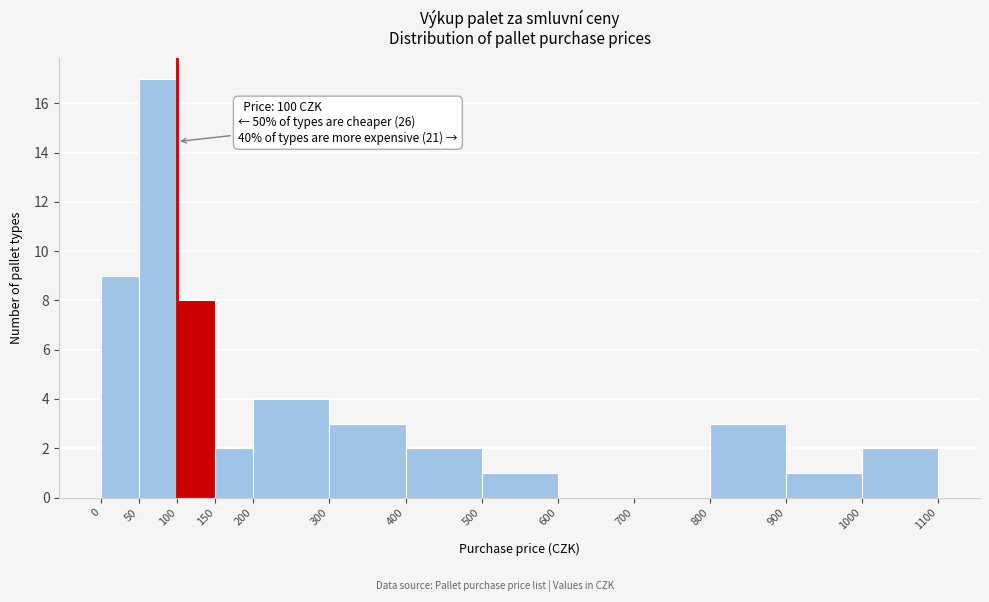

Over which range of the x-axis is the bar tallest?

50 to 100